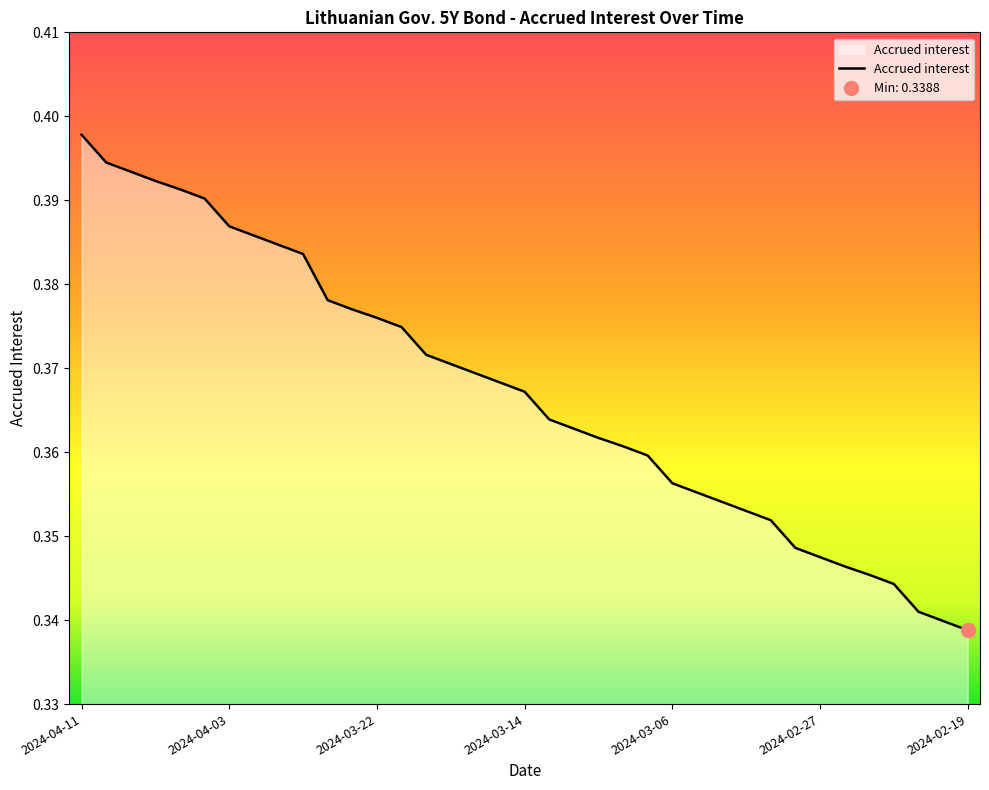

What is the difference between the maximum and minimum values?

0.1